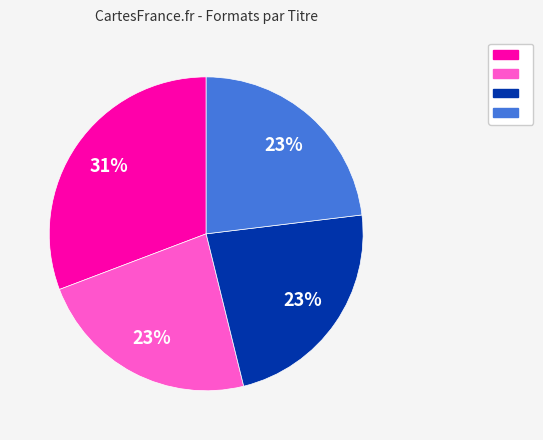

Is there a majority slice in this chart?

No